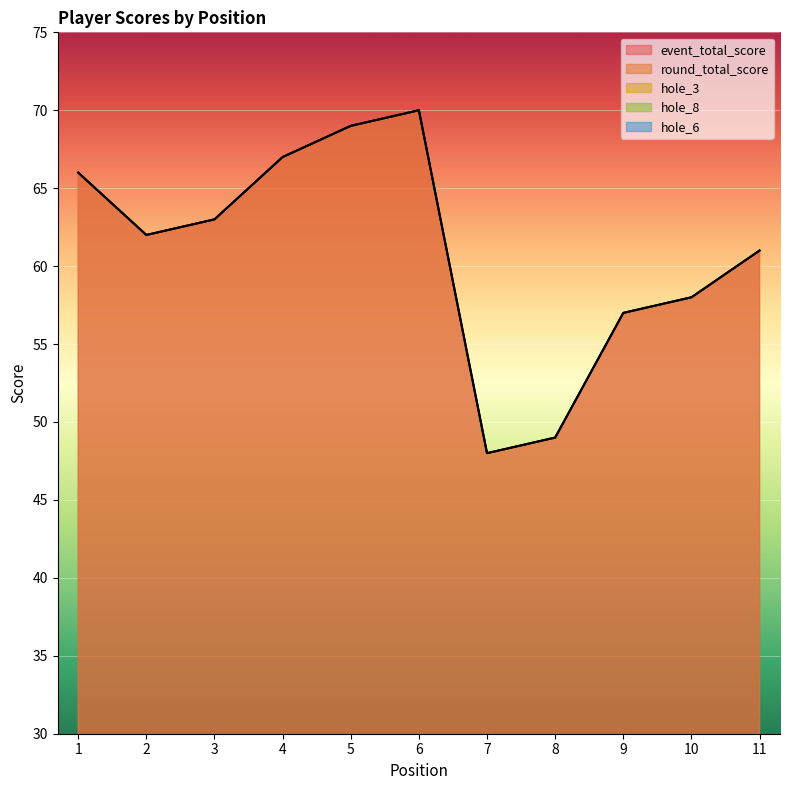

In hole_3, how many points are higher than both neighbors (excluding endpoints)?

3